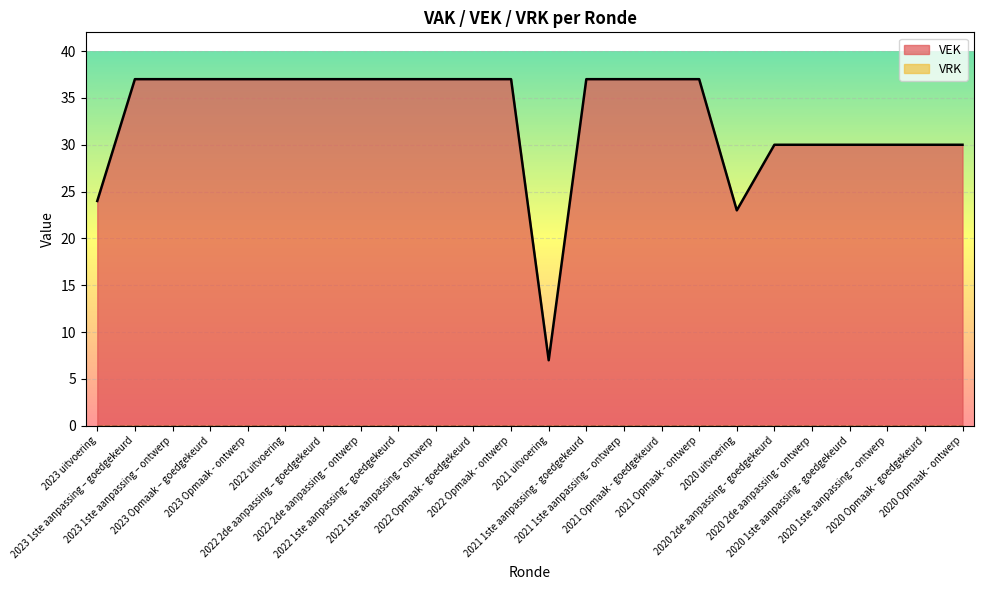

True or false: the data shows 37 at 2021 1ste aanpassing - goedgekeurd.

True